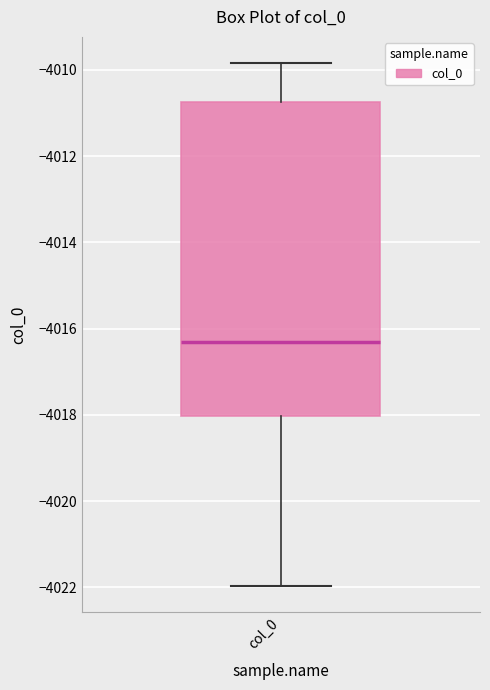

Read this box plot against the y-axis: the position of the median line, the range covered by the box, and the ends of both whiskers. The values are not printed on the chart, so give them approximately, as read against the axis.

median -4016.4, box -4018.0 to -4010.8, whiskers -4022.0 to -4009.8